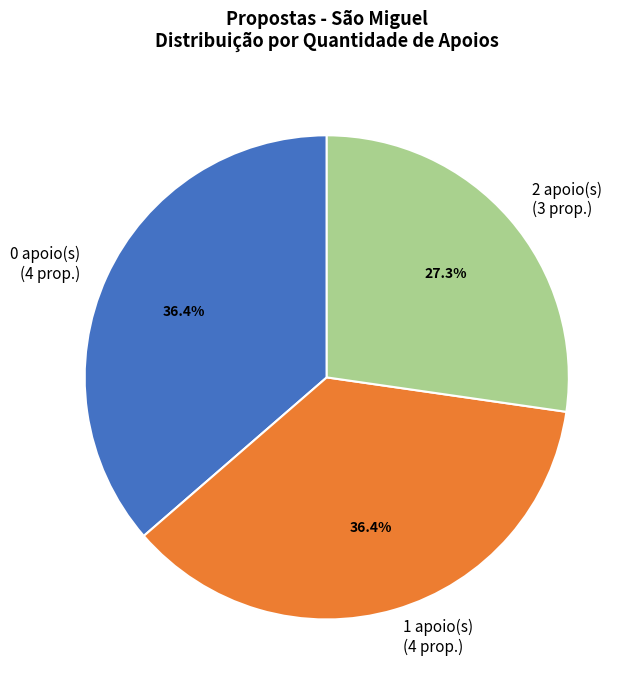

Does 1 apoio(s) (4 prop.) account for over 50% of the chart?

No